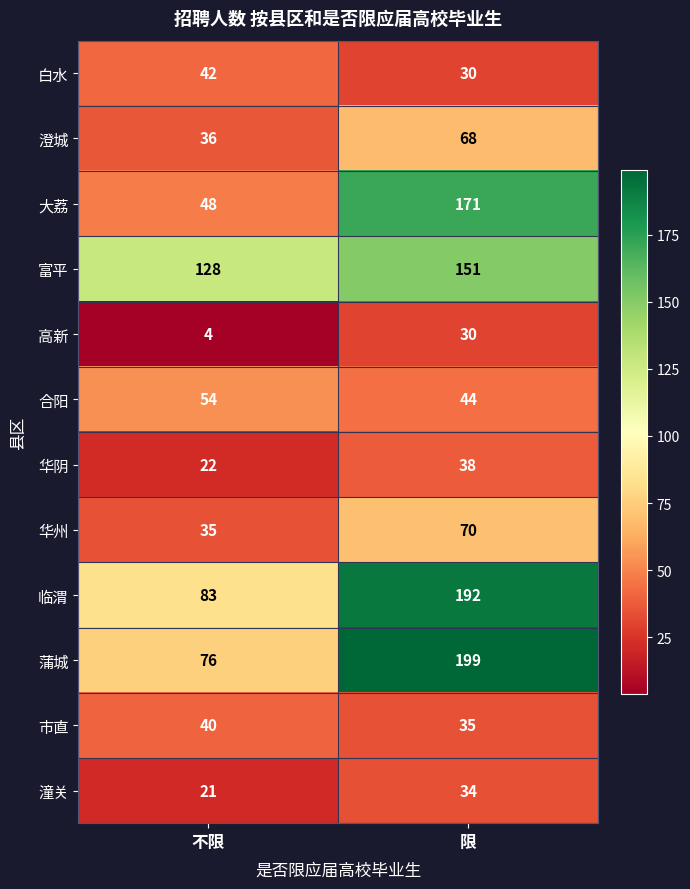

List the series in order of their peak value, lowest first.

高新, 潼关, 华阴, 市直, 白水, 合阳, 澄城, 华州, 富平, 大荔, 临渭, 蒲城